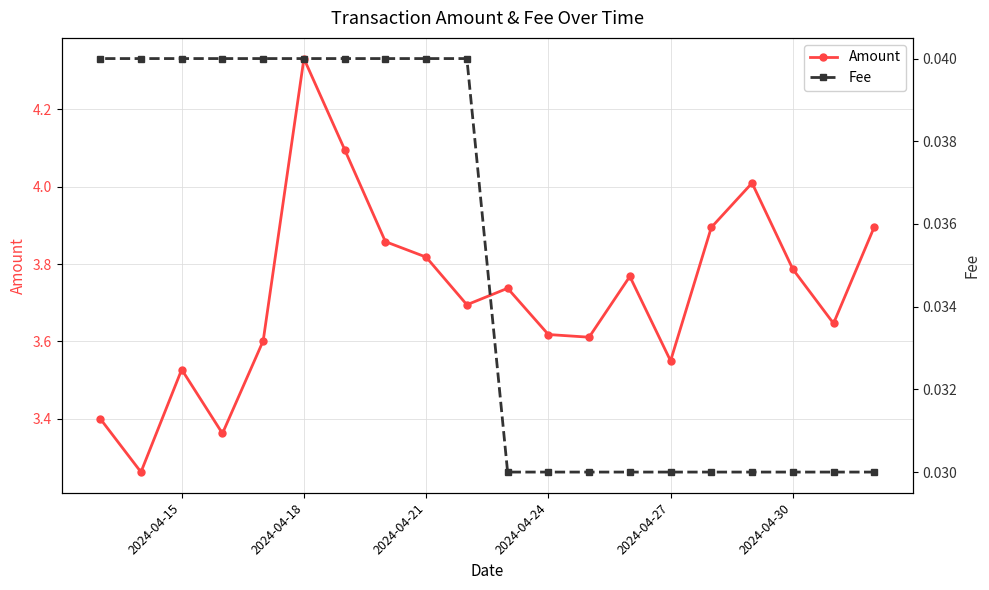

Which category has the highest value in the Amount series?

2024-04-18